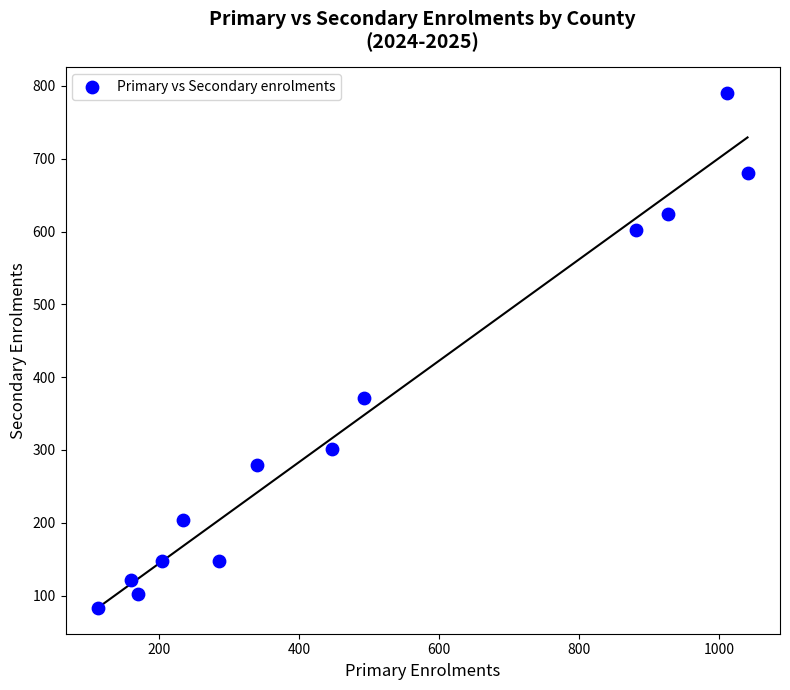

What Y value in the scatter plot is closest to 436?

372